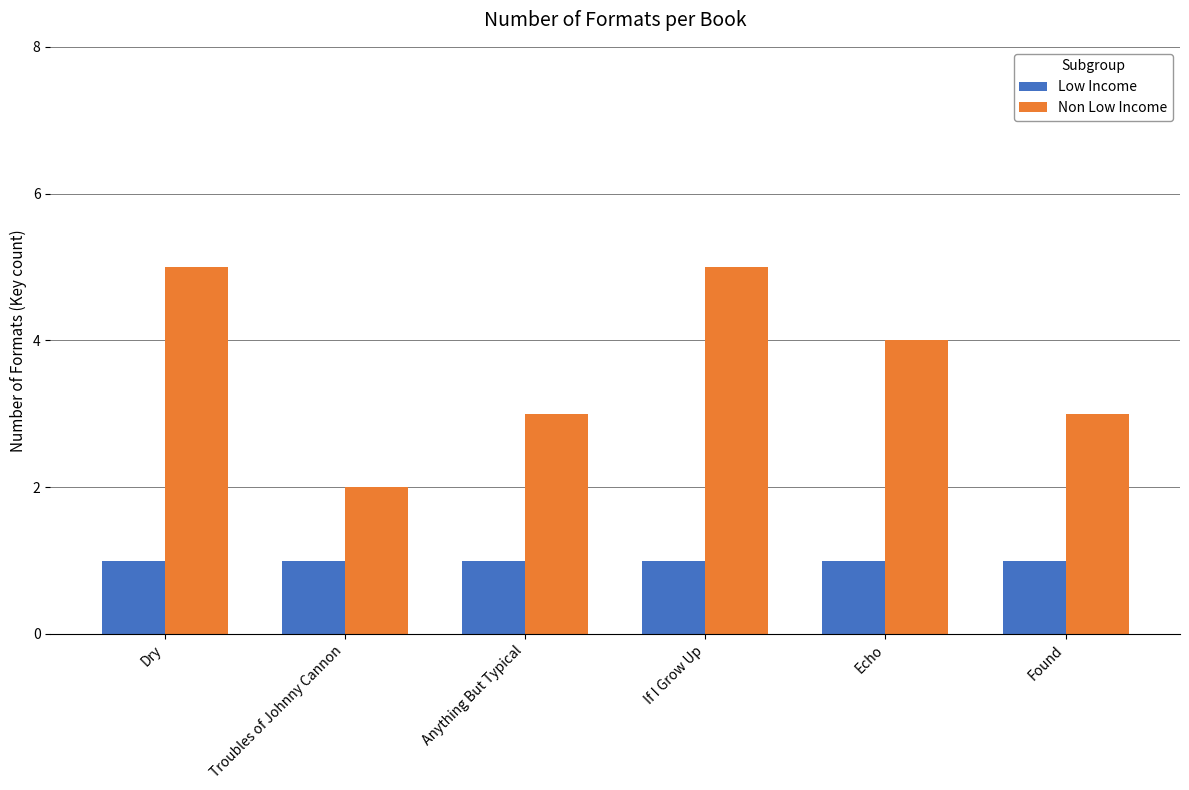

Which series changed the most between Troubles of Johnny Cannon and Echo?

Non Low Income